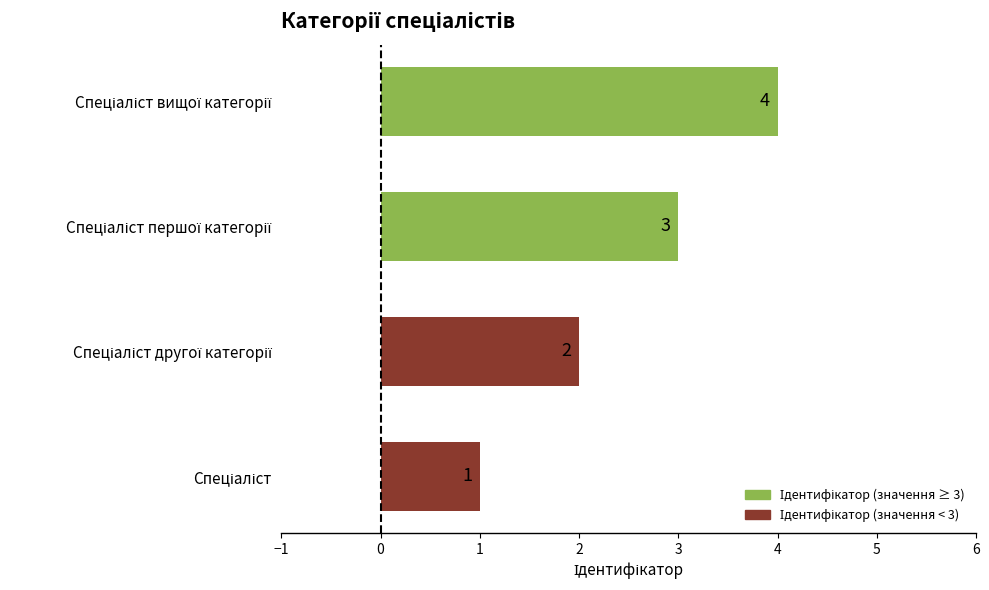

How many values are between 2 and 4?

3